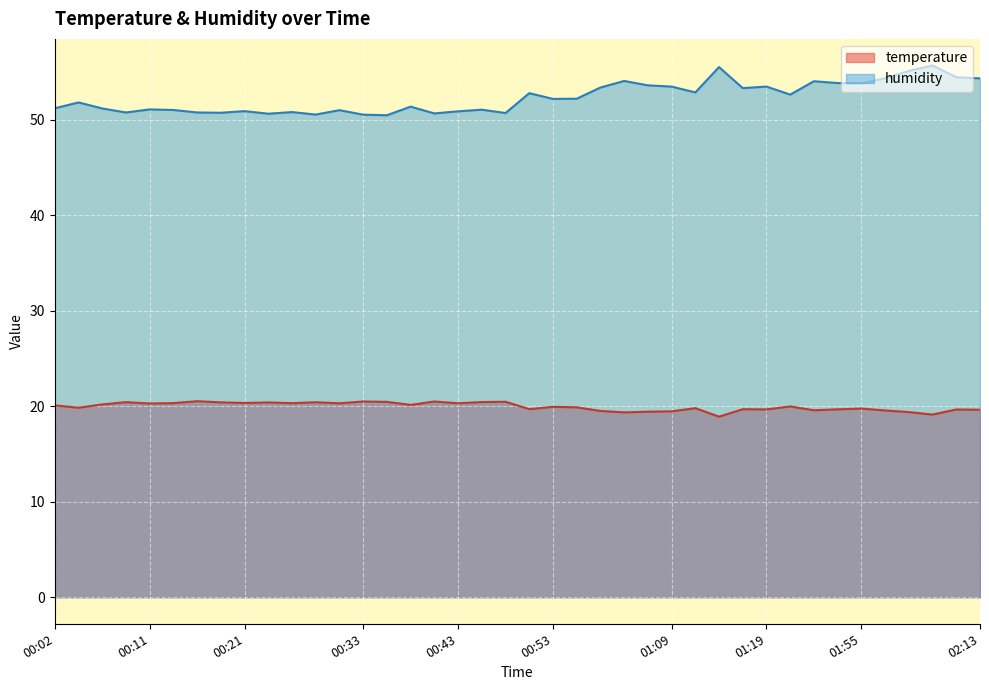

What is the value of the humidity point at the 21st from the left?

52.8